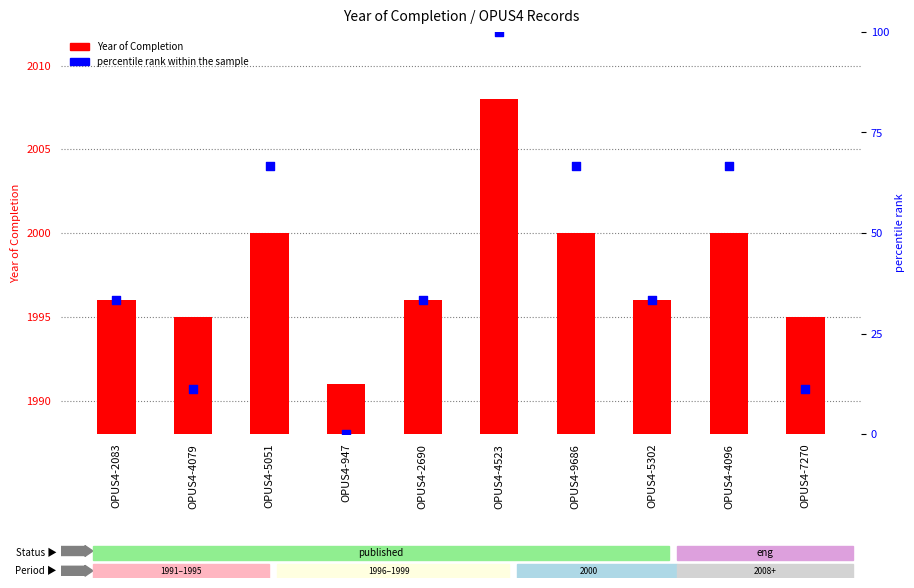

Which series has the largest Y range (max minus min)?

percentile rank within the sample